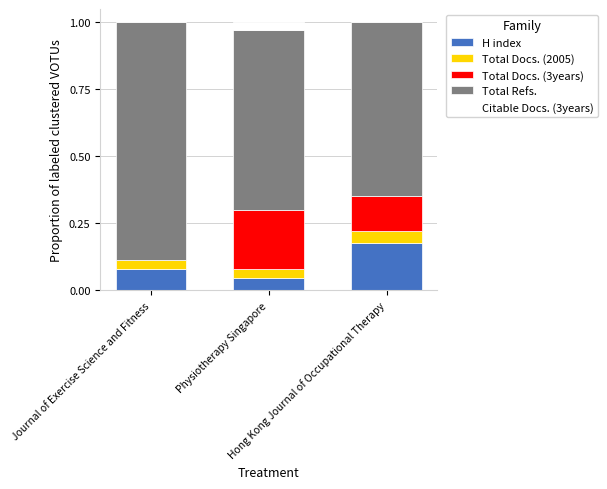

How many data points does each series have?

3